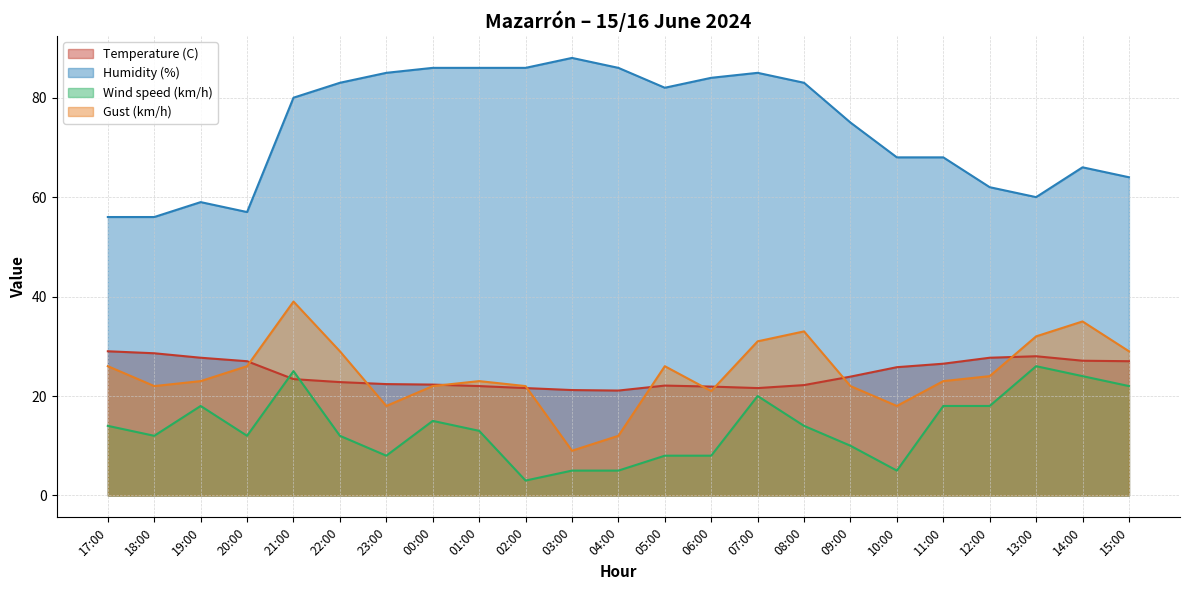

List the labels in order of Temperature (C) value, smallest first.

04:00, 03:00, 02:00, 07:00, 06:00, 01:00, 05:00, 08:00, 00:00, 23:00, 22:00, 21:00, 09:00, 10:00, 11:00, 20:00, 15:00, 14:00, 19:00, 12:00, 13:00, 18:00, 17:00